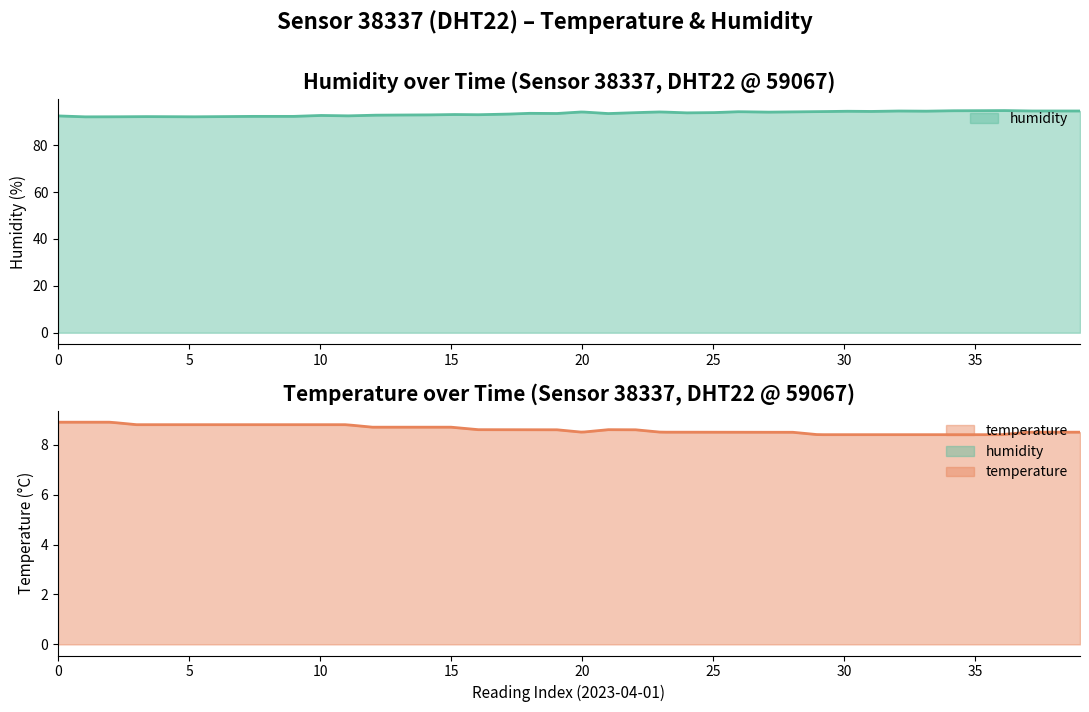

Does the chart have visible grid lines?

No